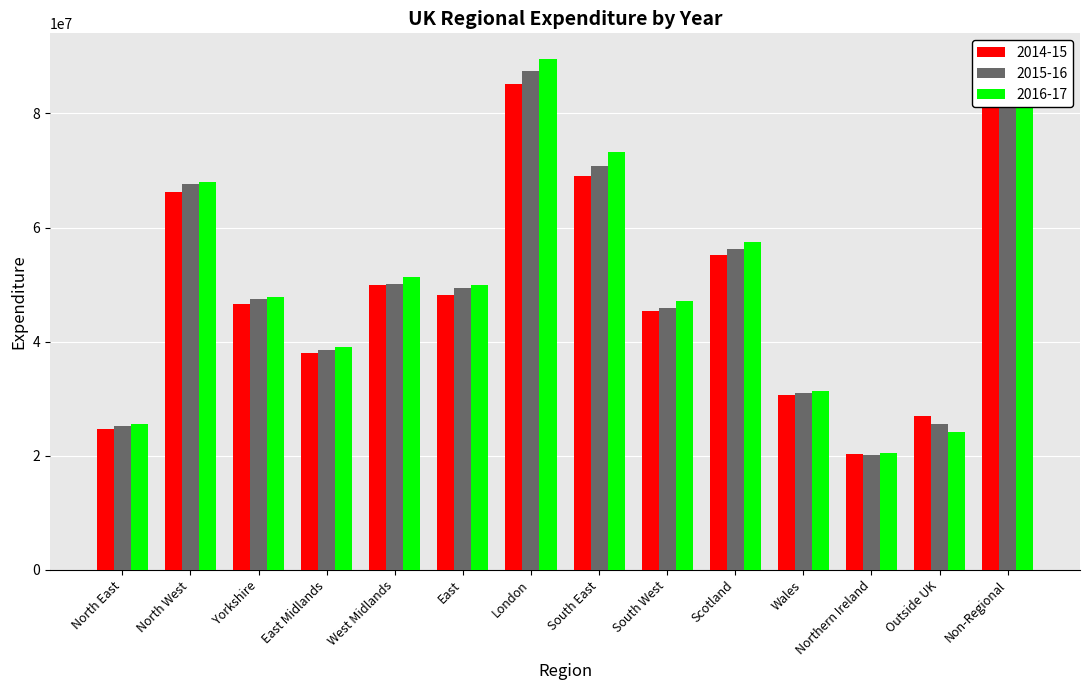

What position from the right is South East?

7